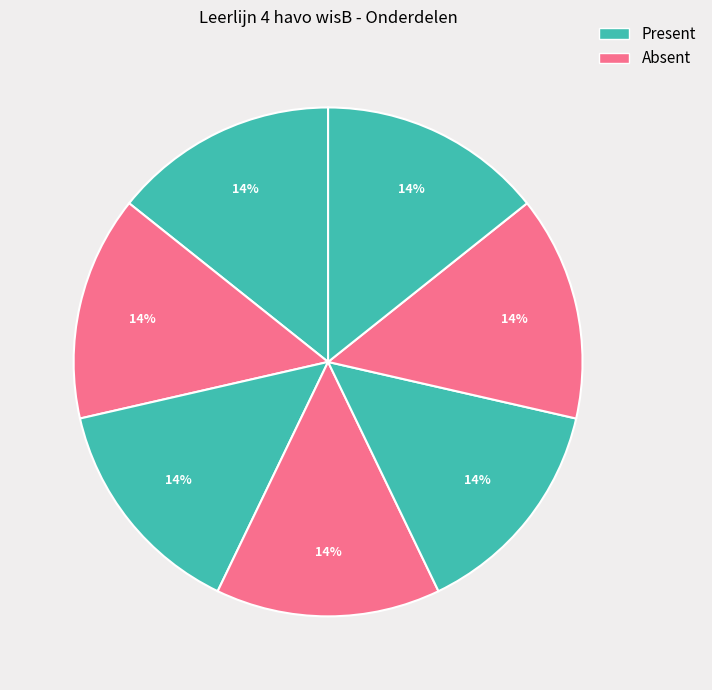

How many segments does this pie chart have?

7